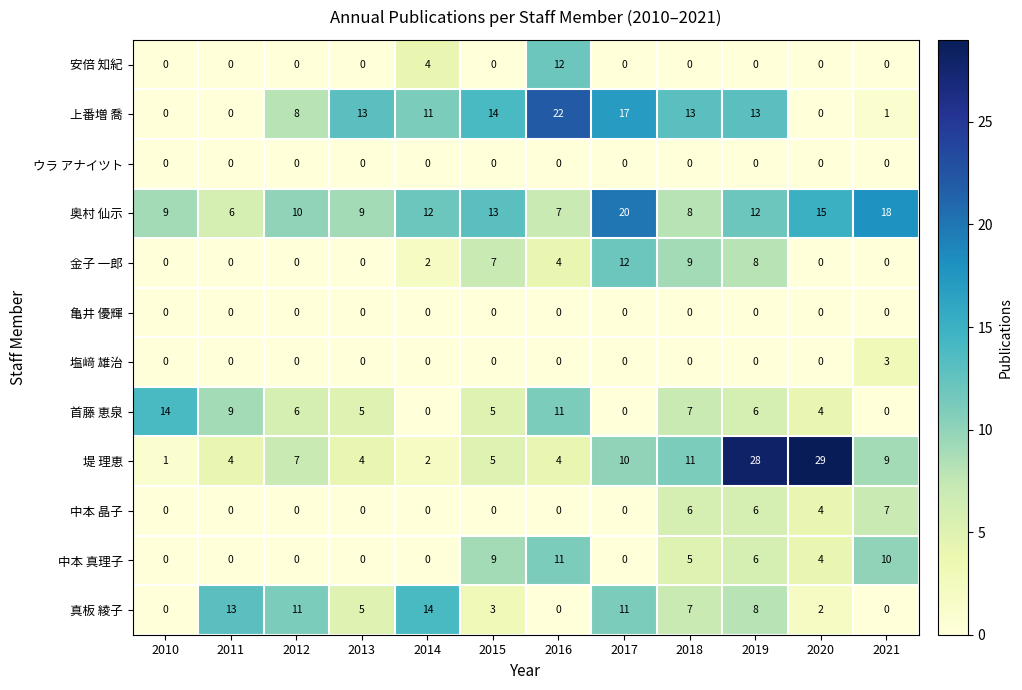

Which series has the widest spread of values?

堤 理恵